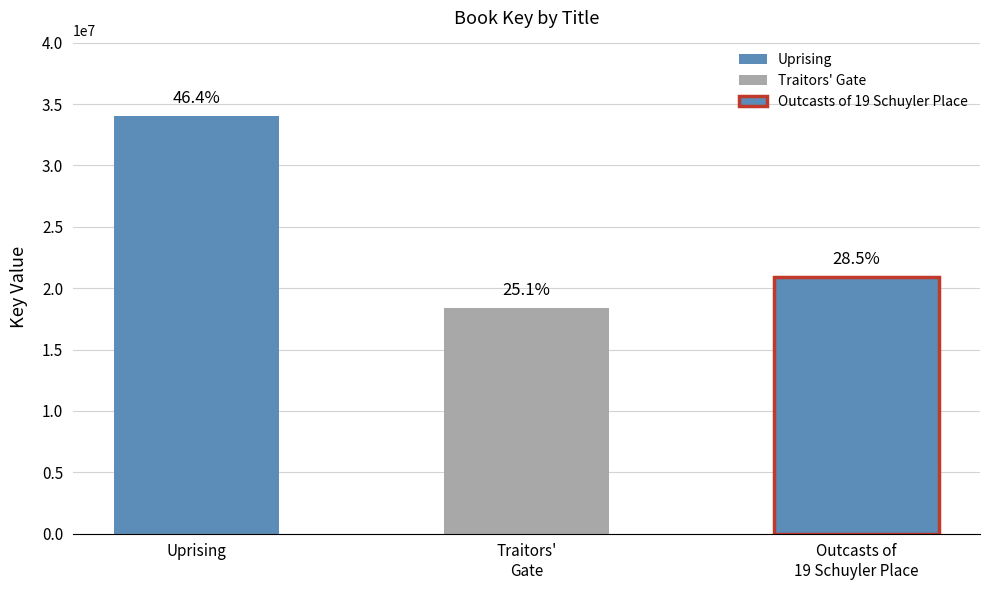

List the labels in order of value, smallest first.

Traitors' Gate, Outcasts of 19 Schuyler Place, Uprising